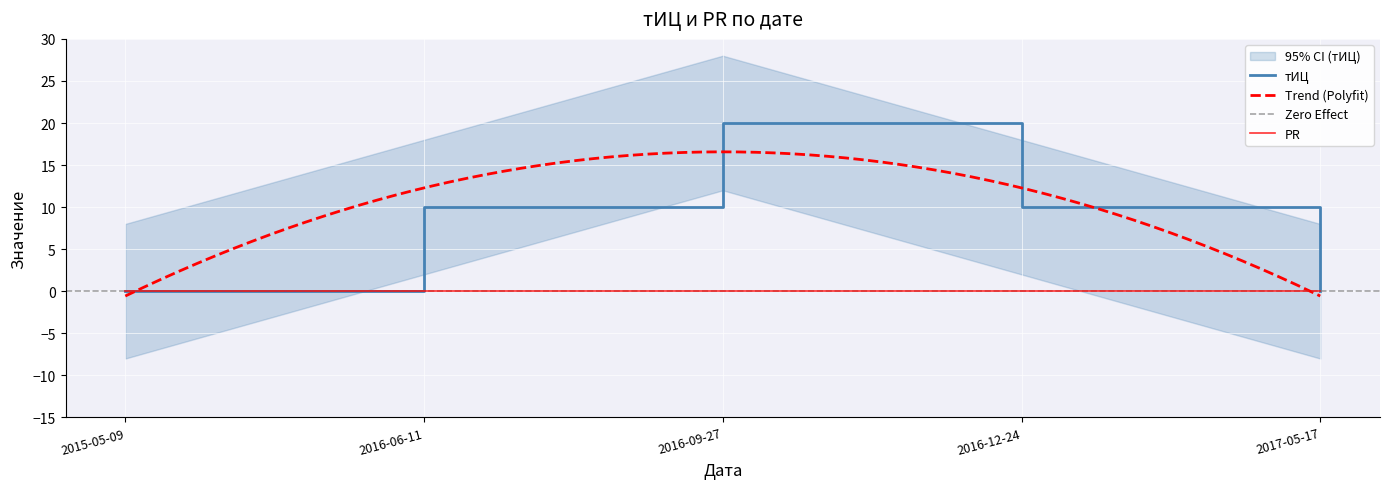

Reading left to right, extract all data points from this chart.

0	10	20	10	0